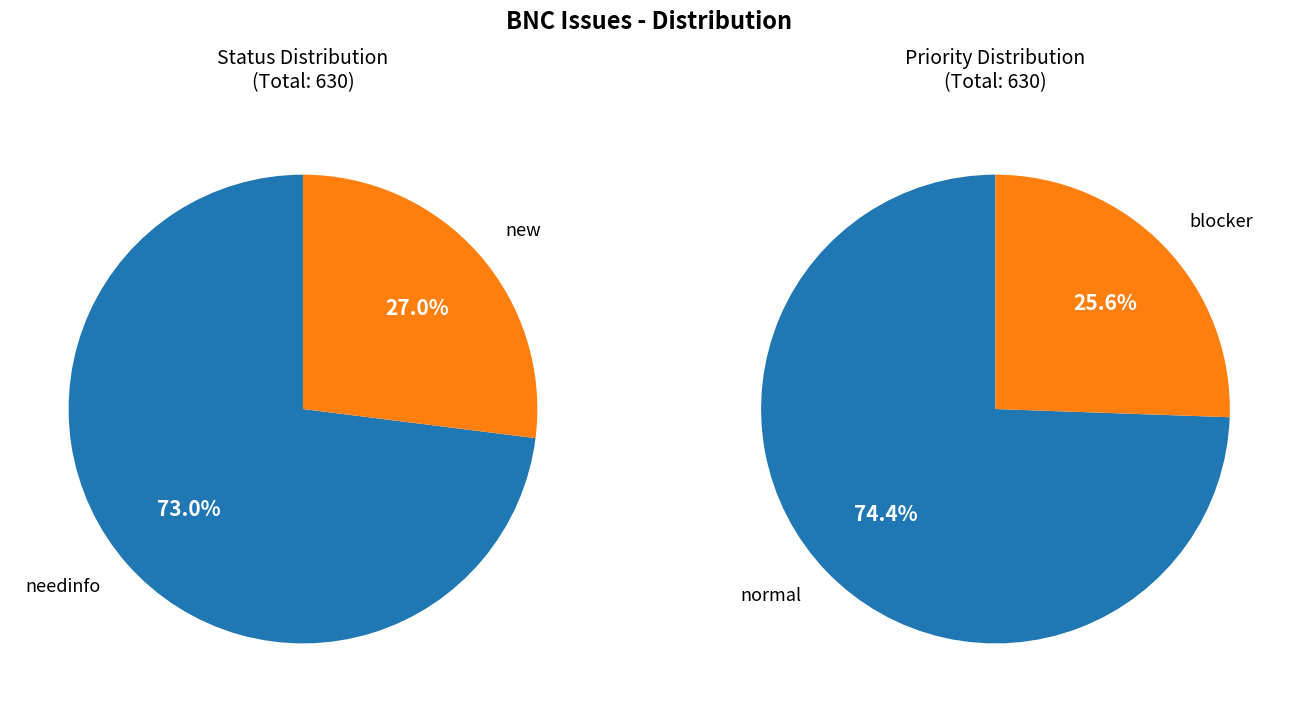

How many slices are in this pie chart?

4